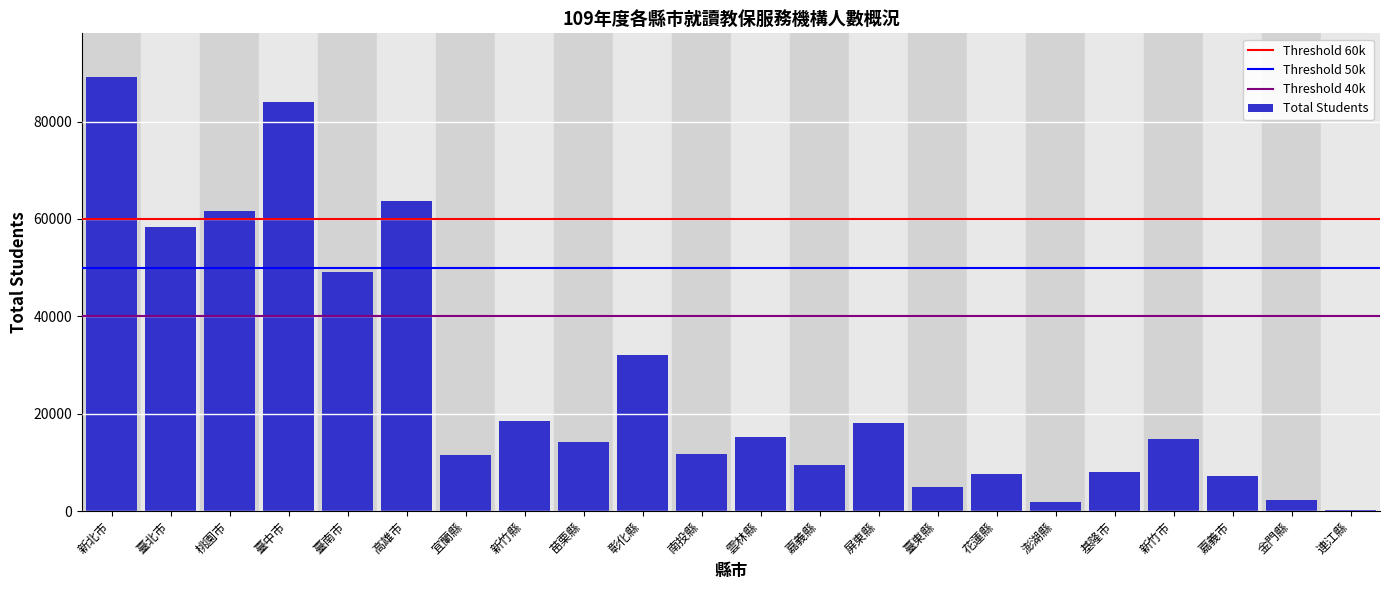

What is the ratio of the value at 臺北市 to the value at 嘉義縣?

6.2